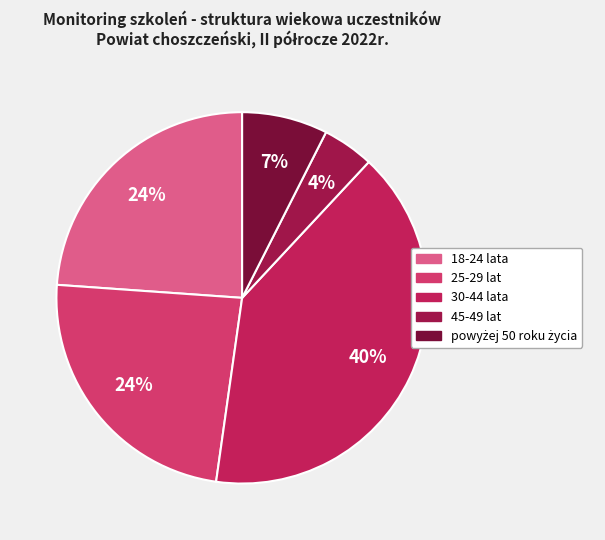

How many slices are in this pie chart?

5